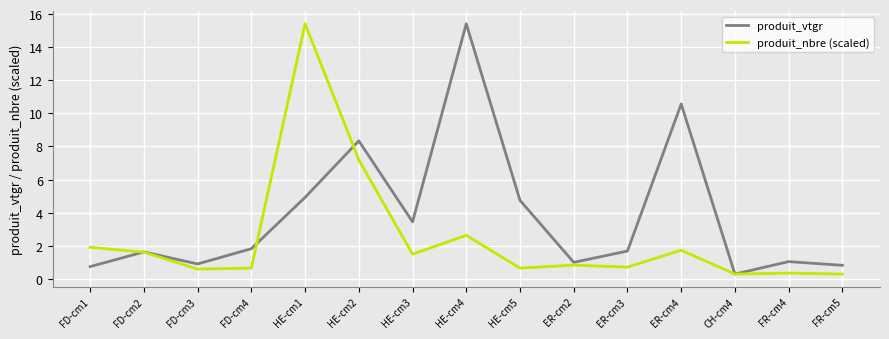

At which label does produit_vtgr first exceed 1?

FD-cm2